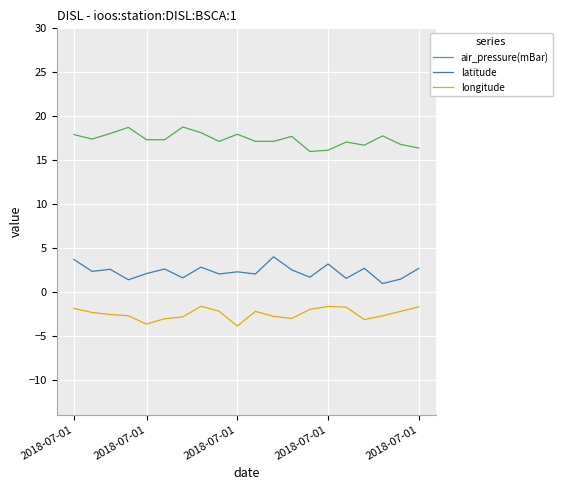

List the series in order of their peak value, lowest first.

longitude, latitude, air_pressure(mBar)